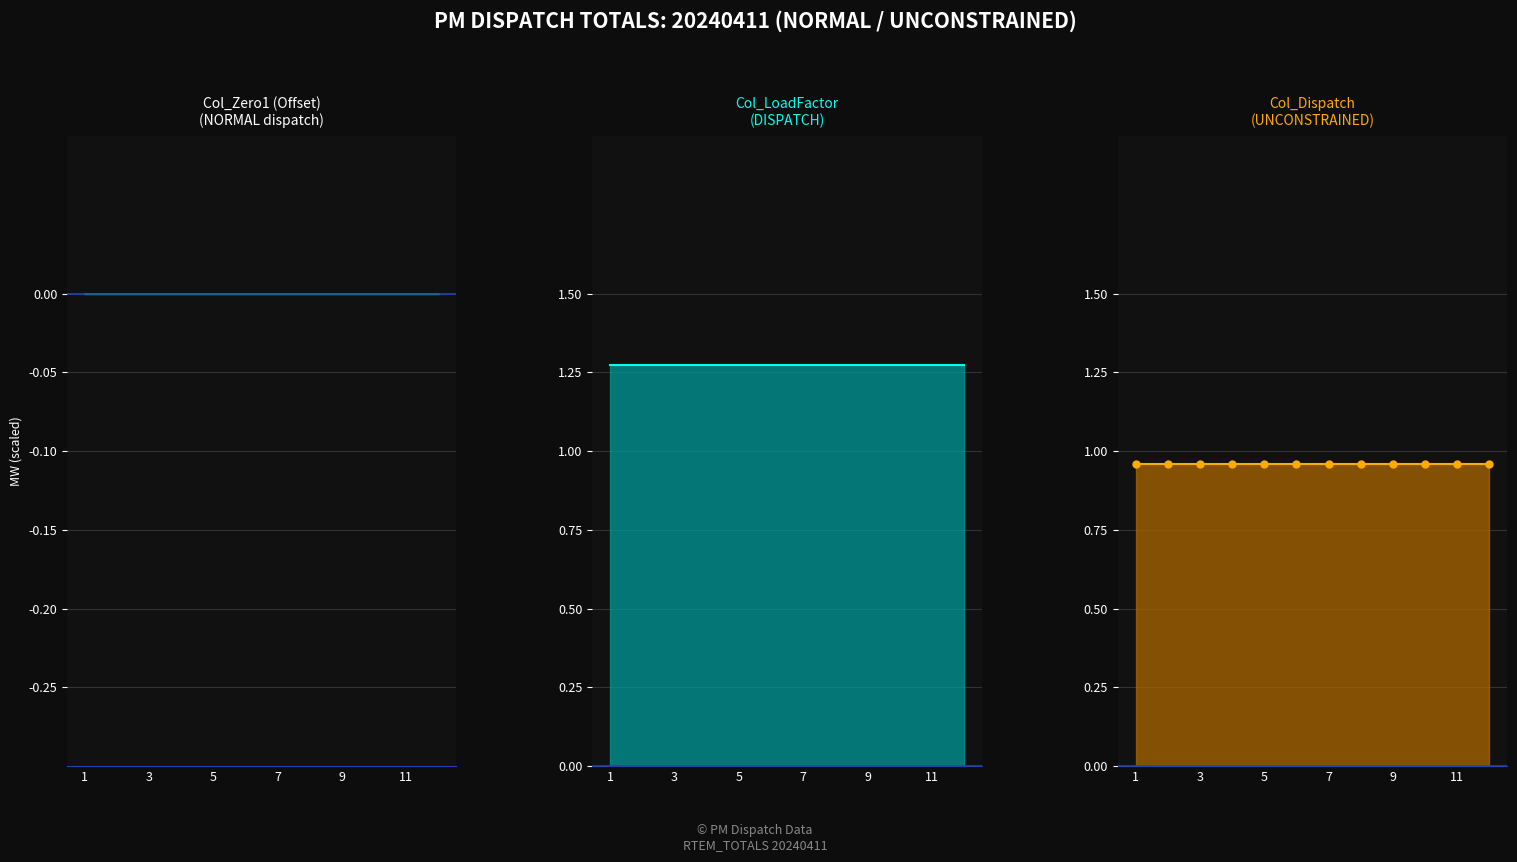

What is the spread (max minus min) of values at 11?

1.3